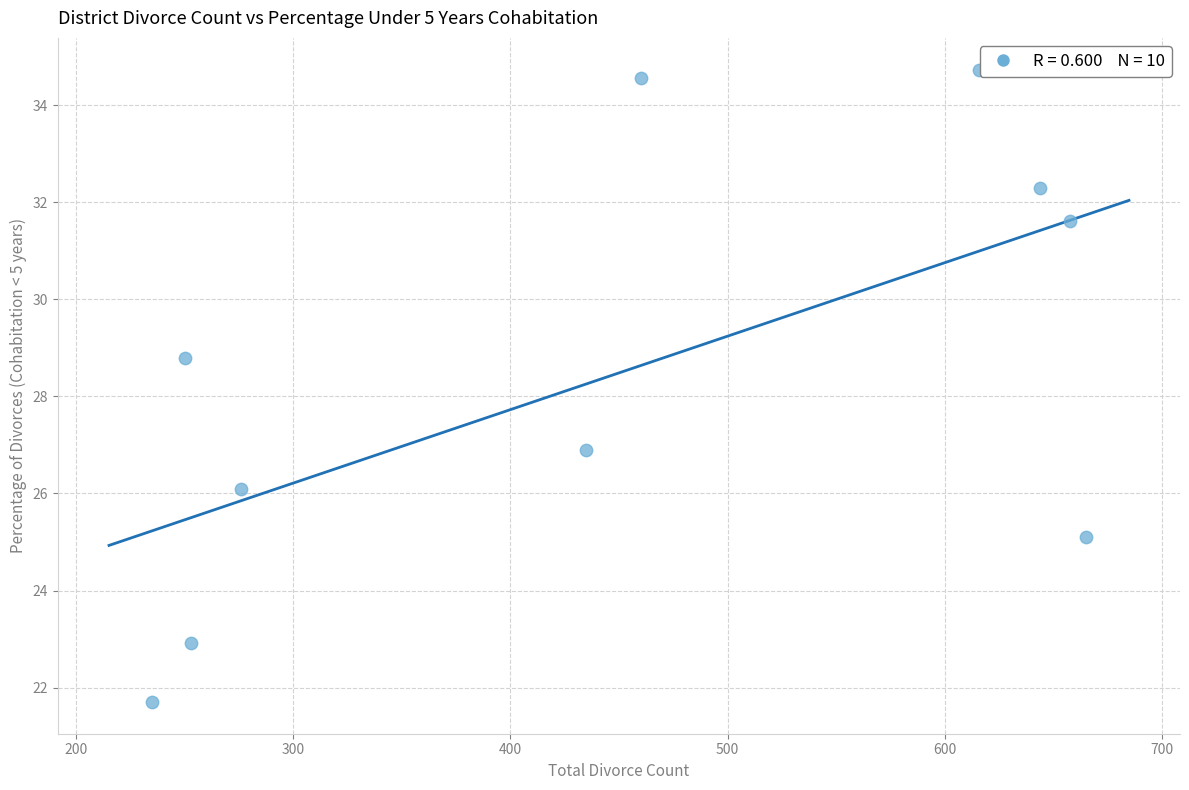

What is the range of X values (max minus min)?

430.0